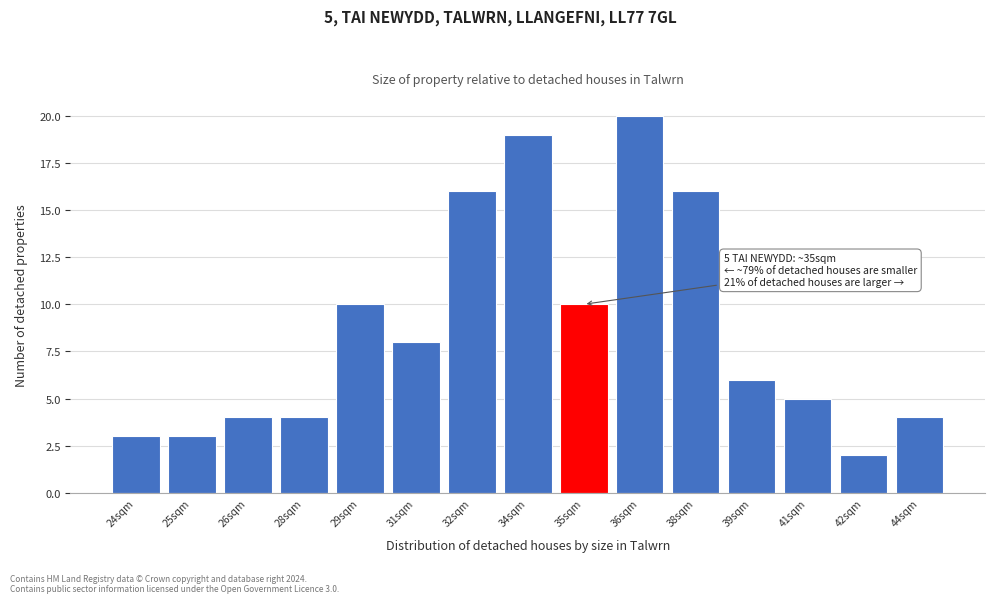

Reading left to right, transcribe all the data shown in this chart.

3	3	4	4	10	8	16	19	10	20	16	6	5	2	4